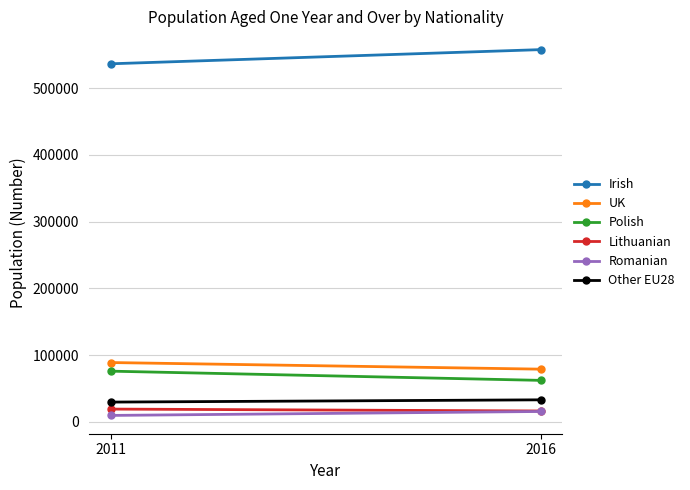

Which category has the lowest value across all series?

2011